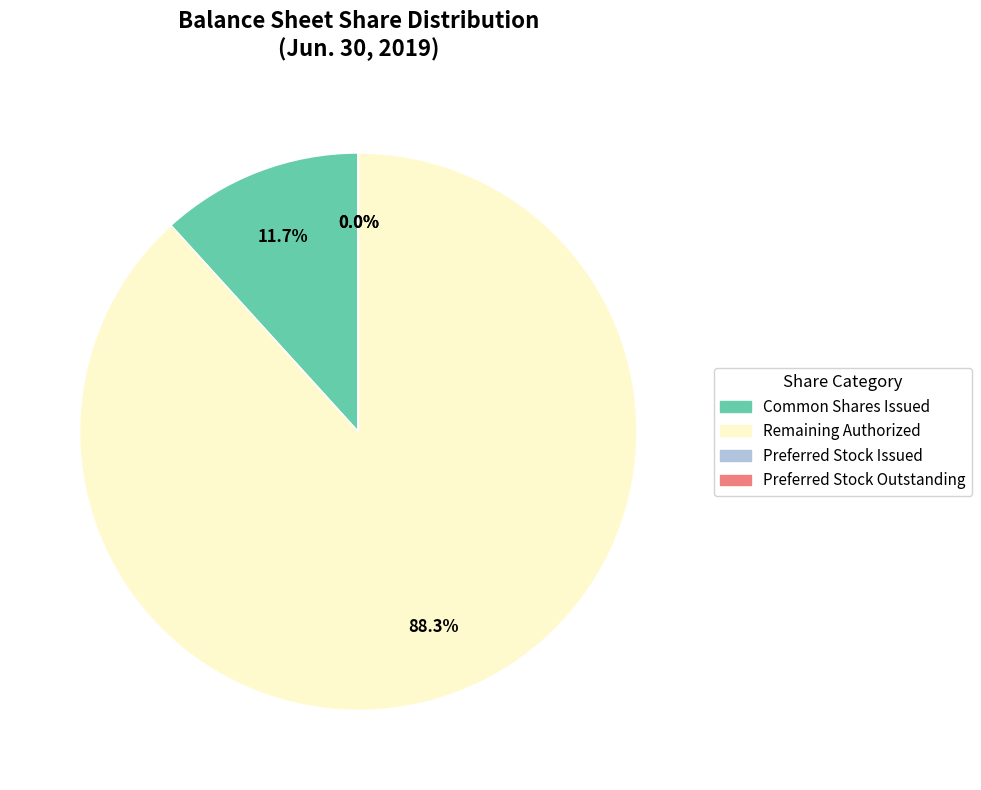

Does any single category account for the majority?

Yes